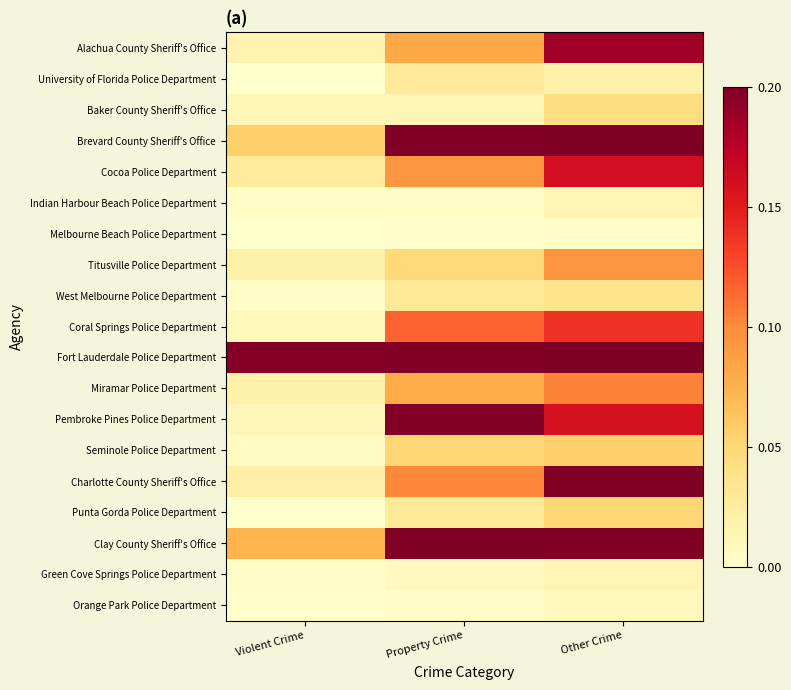

Reading left to right, what are all the values shown in this chart?

Alachua County Sheriff's Office: Violent Crime=0.0	Property Crime=0.1	Other Crime=0.2
University of Florida Police Department: Violent Crime=0.0	Property Crime=0.0	Other Crime=0.0
Baker County Sheriff's Office: Violent Crime=0.0	Property Crime=0.0	Other Crime=0.0
Brevard County Sheriff's Office: Violent Crime=0.1	Property Crime=0.2	Other Crime=0.5
Cocoa Police Department: Violent Crime=0.0	Property Crime=0.1	Other Crime=0.2
Indian Harbour Beach Police Department: Violent Crime=0.0	Property Crime=0.0	Other Crime=0.0
Melbourne Beach Police Department: Violent Crime=0.0	Property Crime=0.0	Other Crime=0.0
Titusville Police Department: Violent Crime=0.0	Property Crime=0.0	Other Crime=0.1
West Melbourne Police Department: Violent Crime=0.0	Property Crime=0.0	Other Crime=0.0
Coral Springs Police Department: Violent Crime=0.0	Property Crime=0.1	Other Crime=0.1
Fort Lauderdale Police Department: Violent Crime=0.2	Property Crime=1.0	Other Crime=0.7
Miramar Police Department: Violent Crime=0.0	Property Crime=0.1	Other Crime=0.1
Pembroke Pines Police Department: Violent Crime=0.0	Property Crime=0.2	Other Crime=0.2
Seminole Police Department: Violent Crime=0.0	Property Crime=0.1	Other Crime=0.1
Charlotte County Sheriff's Office: Violent Crime=0.0	Property Crime=0.1	Other Crime=0.3
Punta Gorda Police Department: Violent Crime=0.0	Property Crime=0.0	Other Crime=0.1
Clay County Sheriff's Office: Violent Crime=0.1	Property Crime=0.2	Other Crime=0.6
Green Cove Springs Police Department: Violent Crime=0.0	Property Crime=0.0	Other Crime=0.0
Orange Park Police Department: Violent Crime=0.0	Property Crime=0.0	Other Crime=0.0